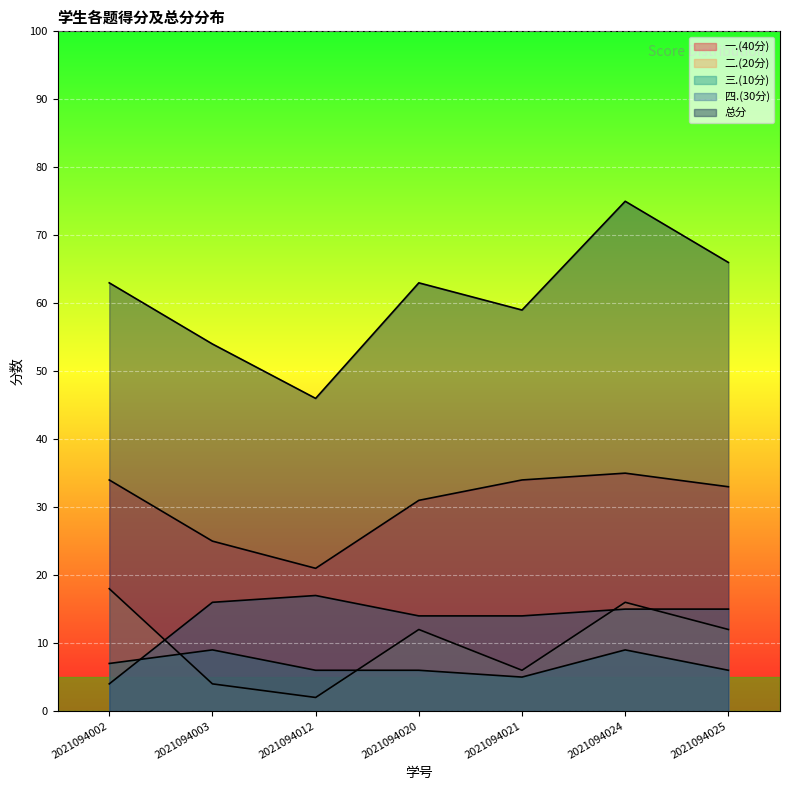

Is the value of 一.(40分) at 2021094012 greater than the value of 总分 at 2021094020?

No